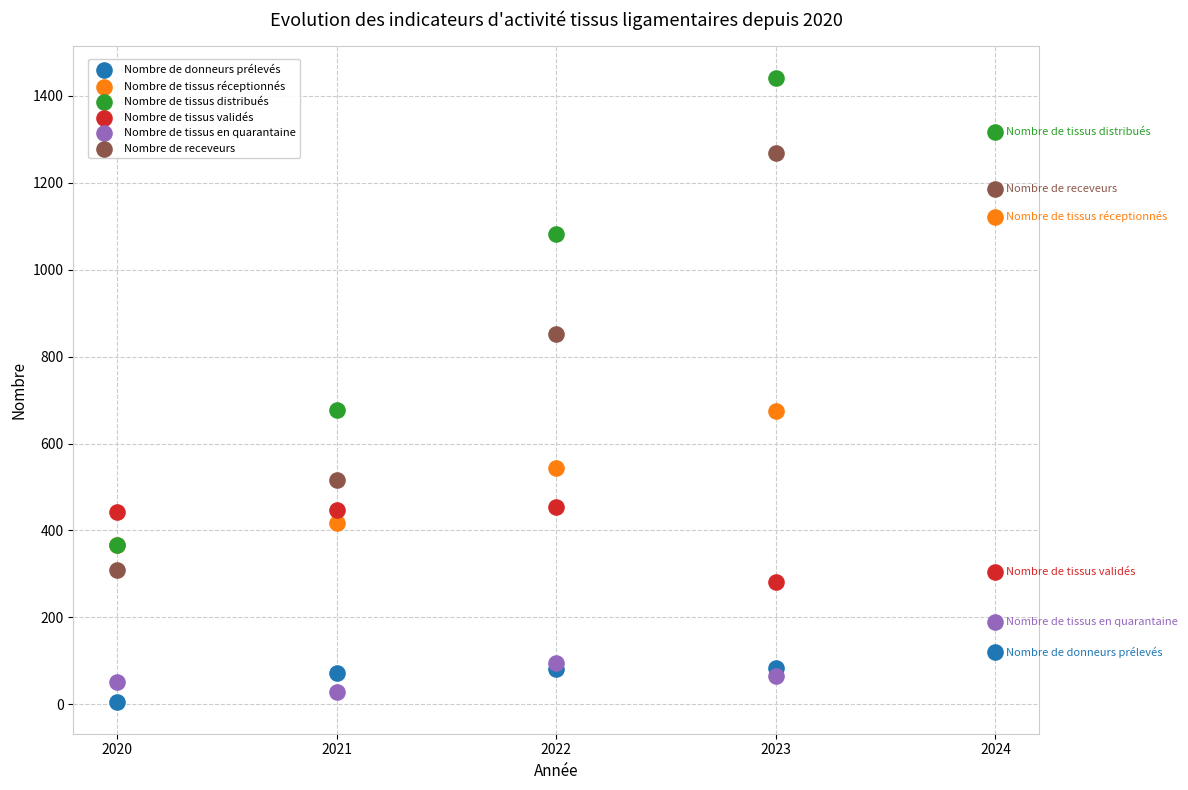

What are all the series names shown in the legend?

Nombre de donneurs prélevés, Nombre de tissus réceptionnés, Nombre de tissus distribués, Nombre de tissus validés, Nombre de tissus en quarantaine, Nombre de receveurs